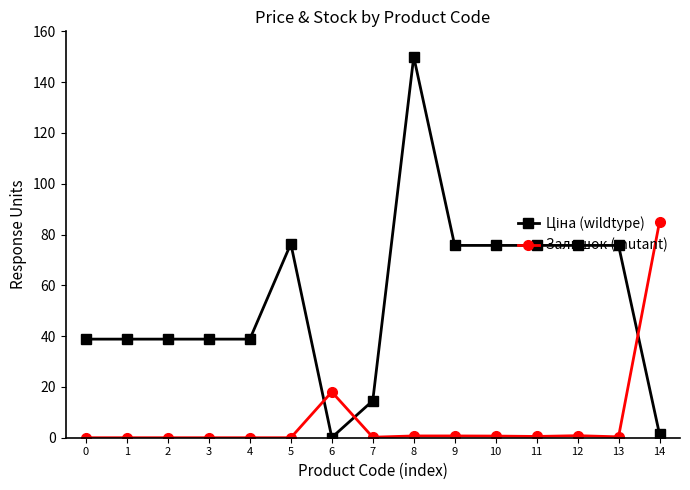

At which category does the chart reach its peak across all series?

8